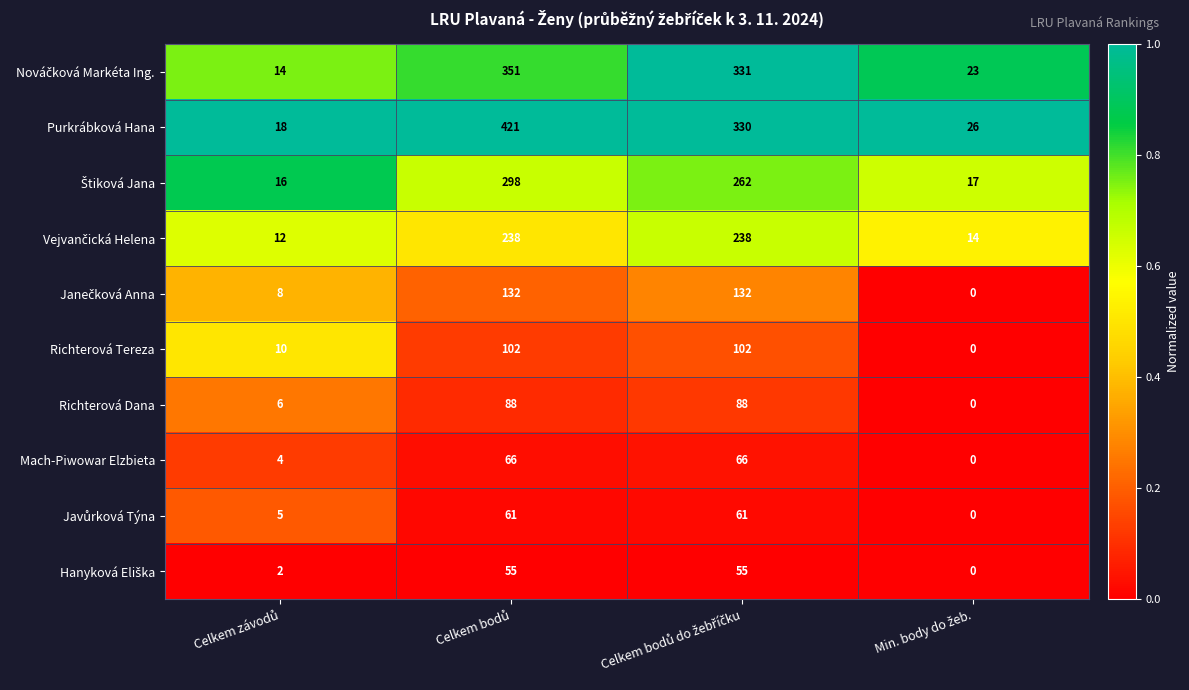

What is the greatest value displayed?

421